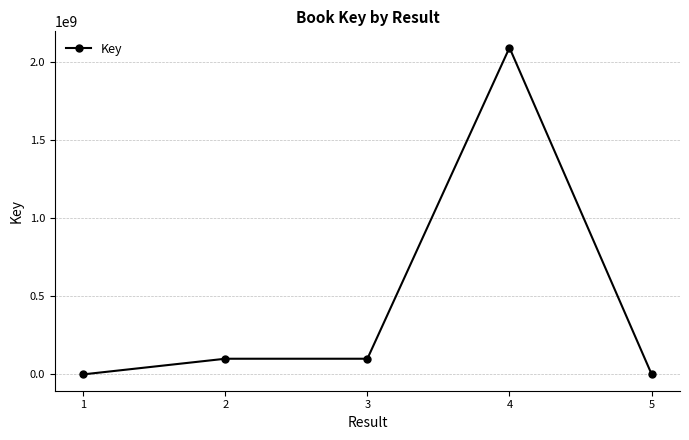

The value at 3 is 100618847. True or false?

True